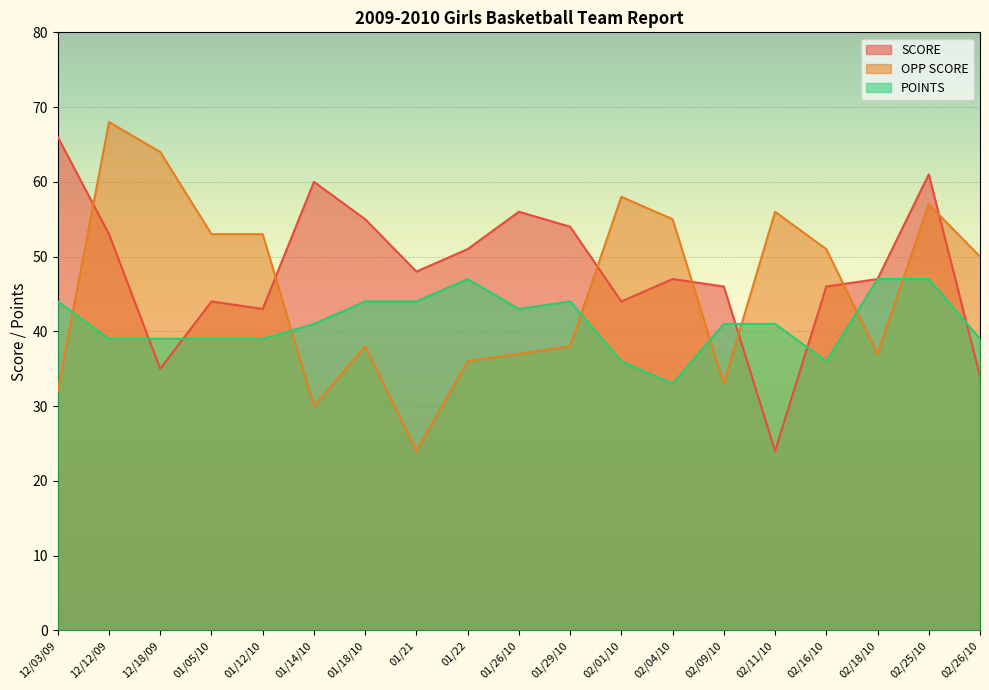

What is the maximum value shown in the chart?

68